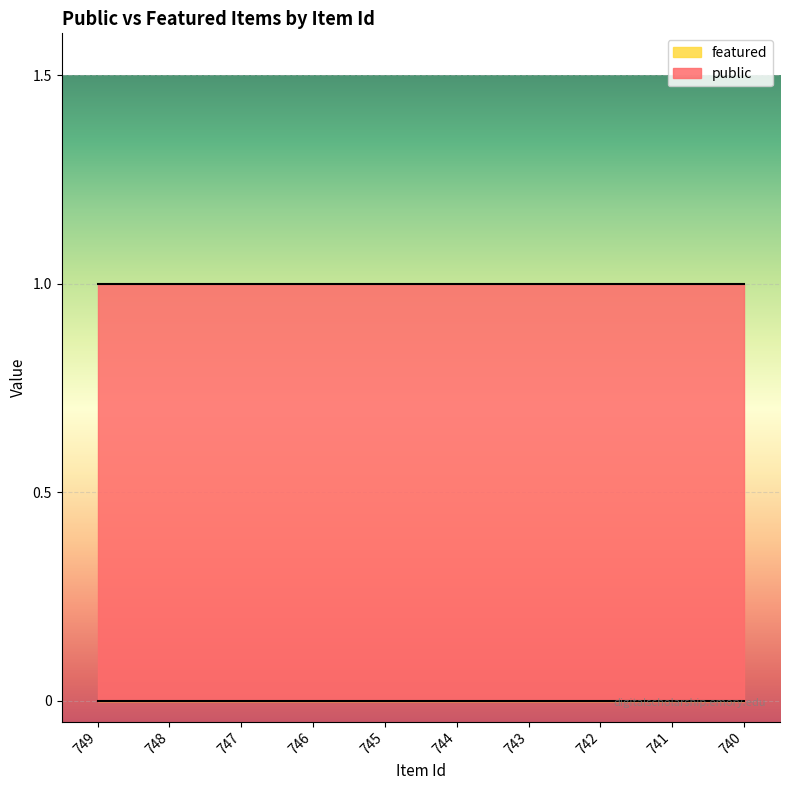

How many series are shown in this chart?

2